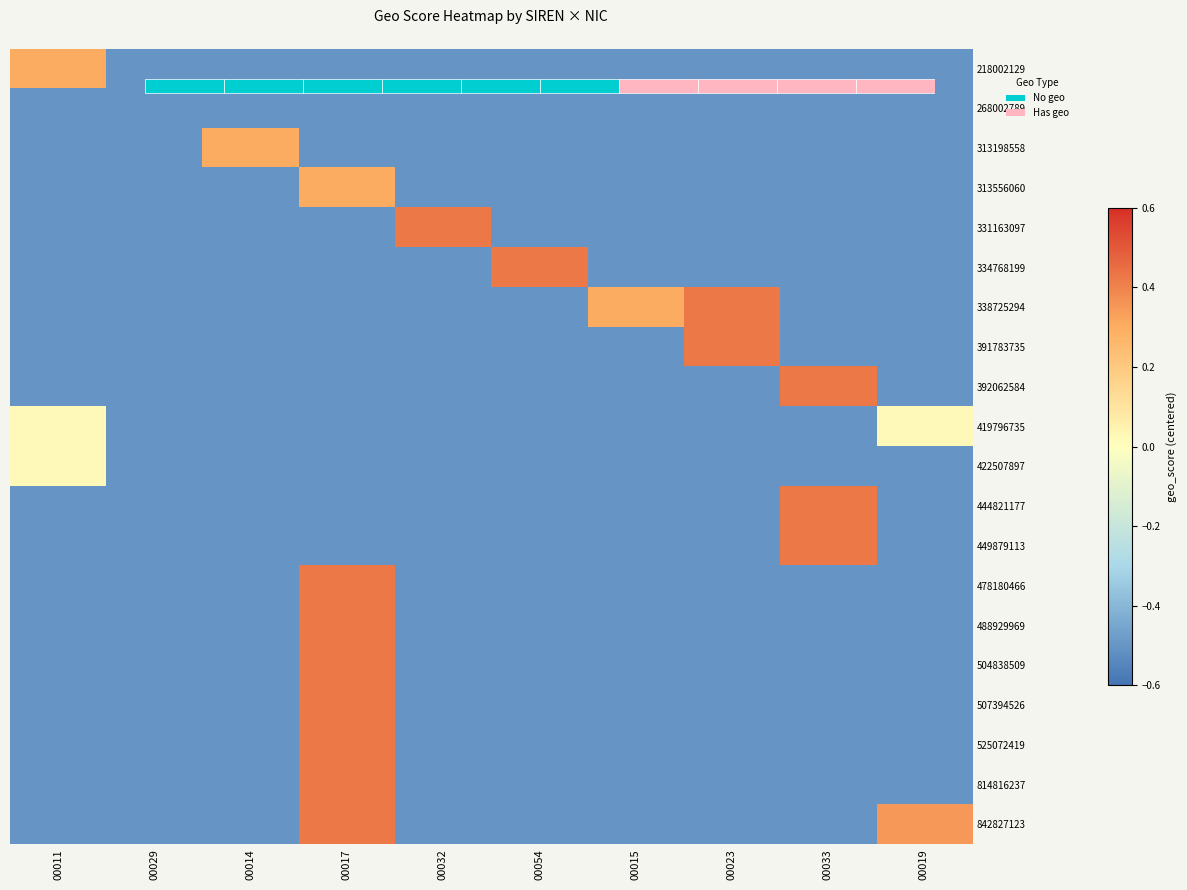

Which has a higher value, 00019 or 00017?

00019